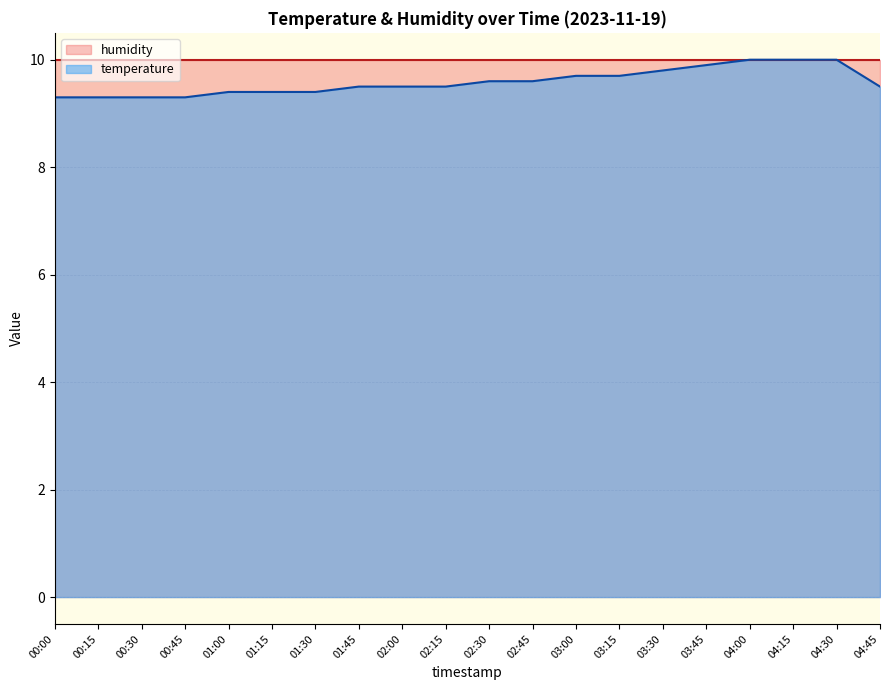

The value at 04:15 is 6.9. True or false?

False